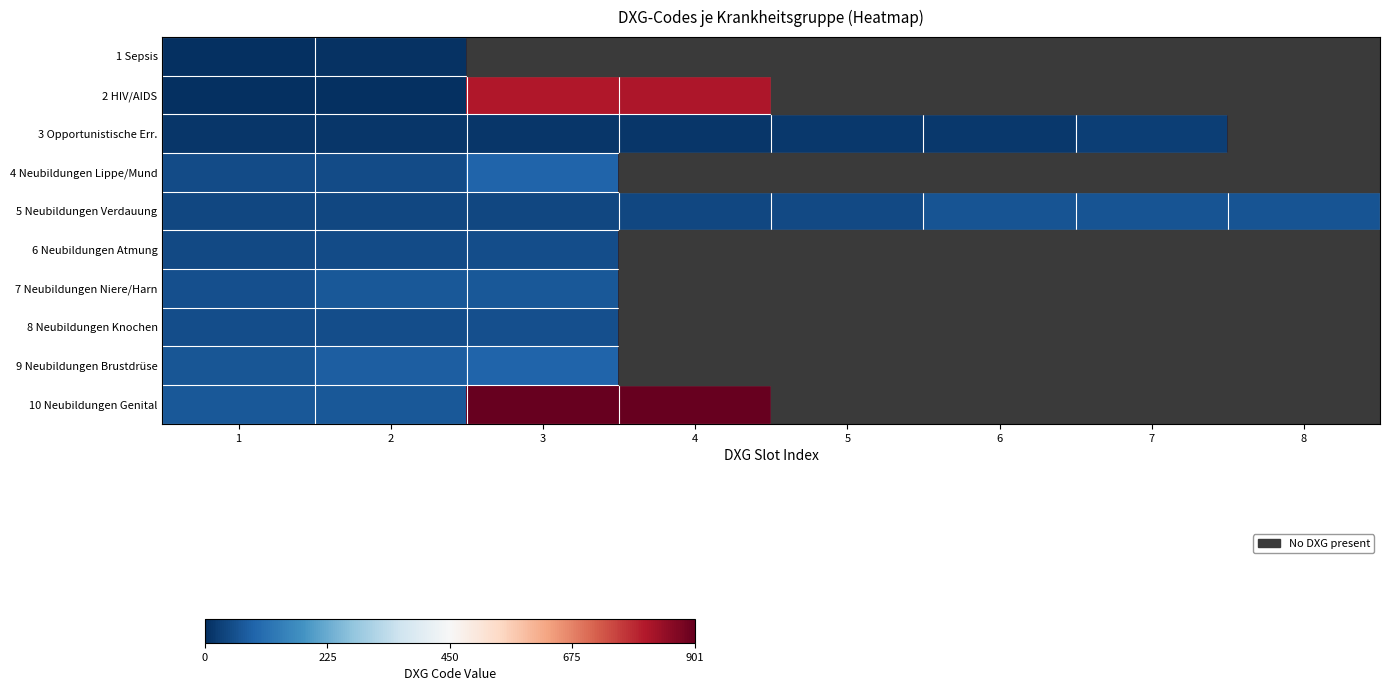

What is the minimum value for 1 Sepsis?

3.0